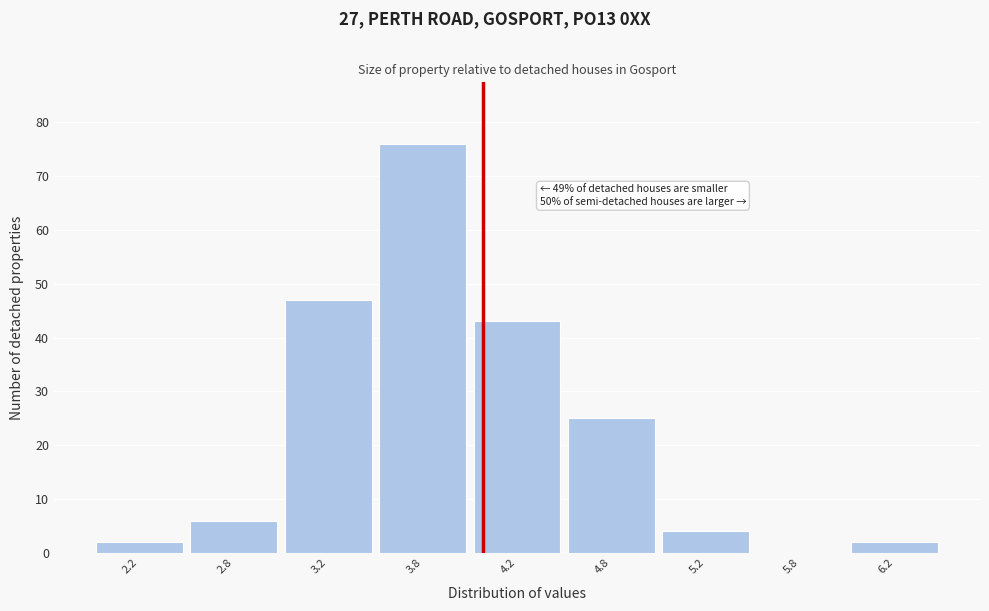

Reading right to left, what are all the values shown in this chart?

6.2=2	5.8=0	5.2=4	4.8=25	4.2=43	3.8=76	3.2=47	2.8=6	2.2=2